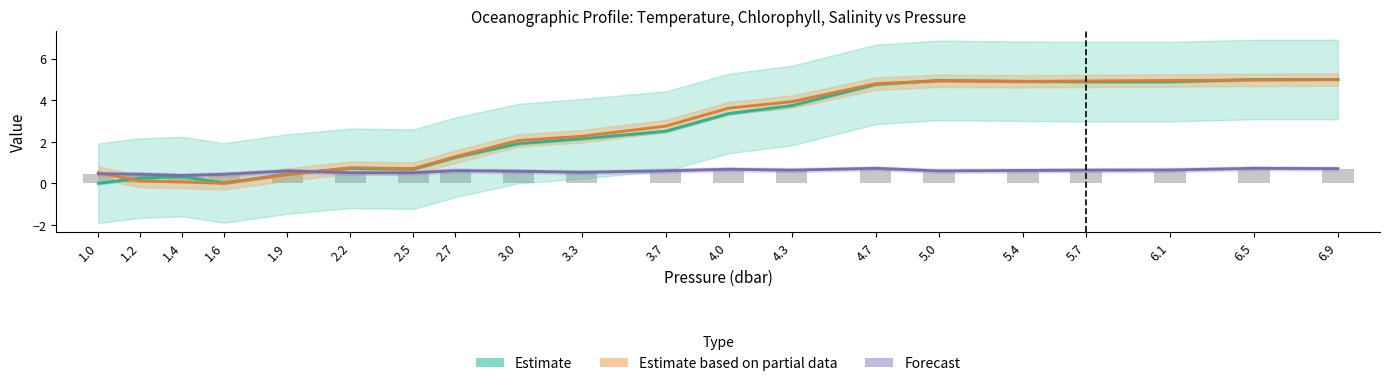

What is the value of the fchl (raw) bar at the 4th from the left?

0.4